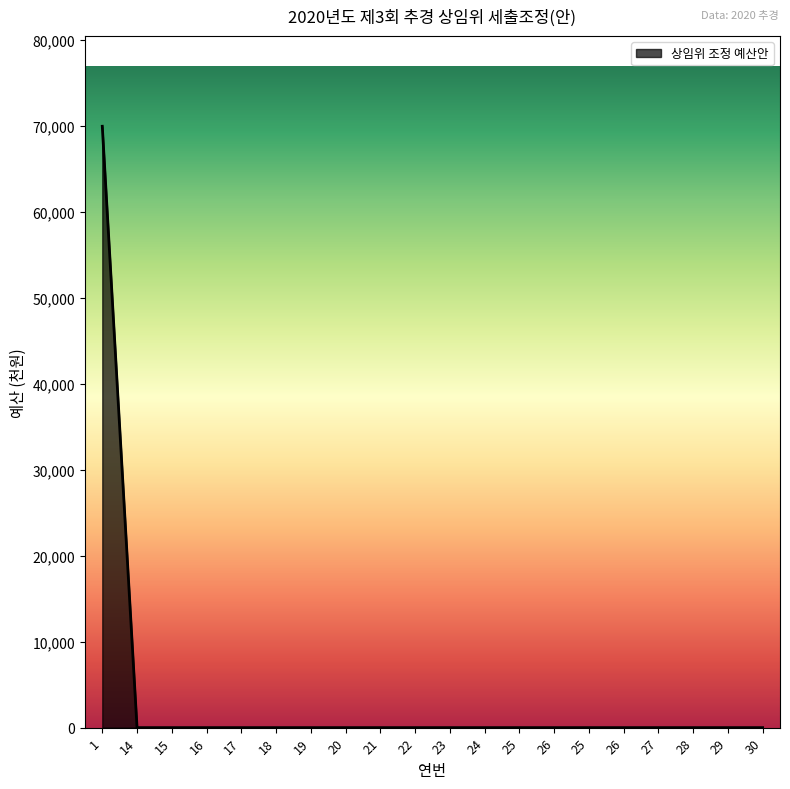

Count the number of categories in the chart.

20